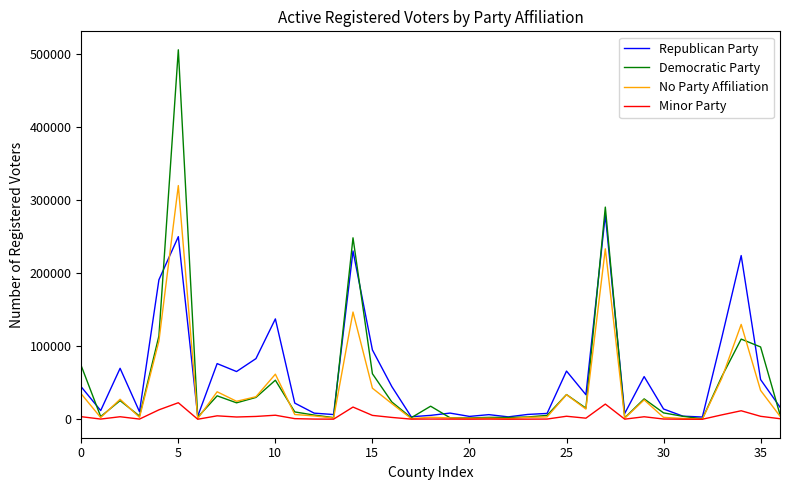

Which series has the widest spread of values?

Democratic Party